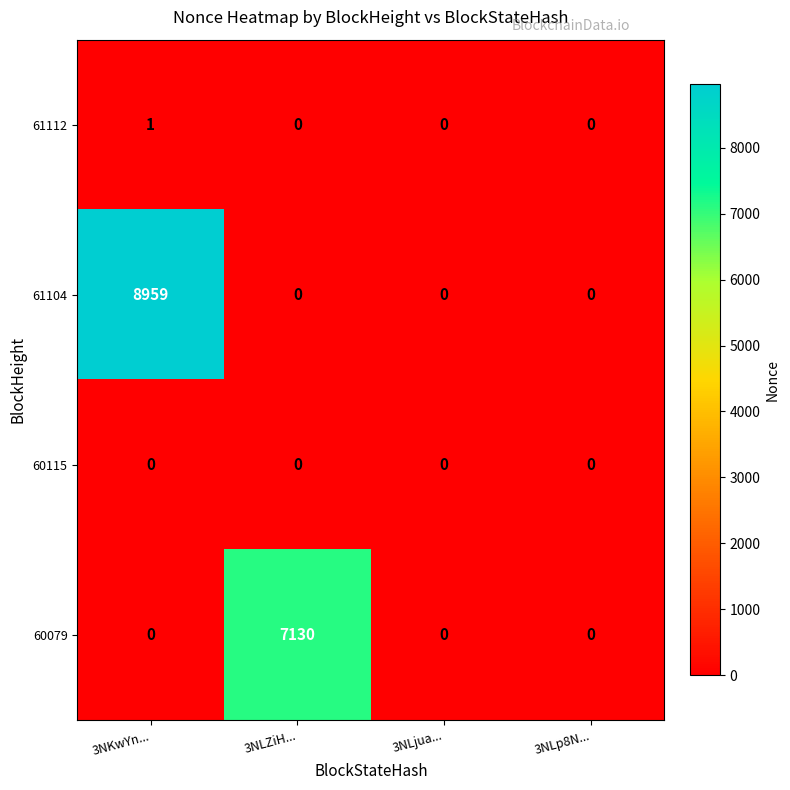

Which series has the largest total across all categories?

61104